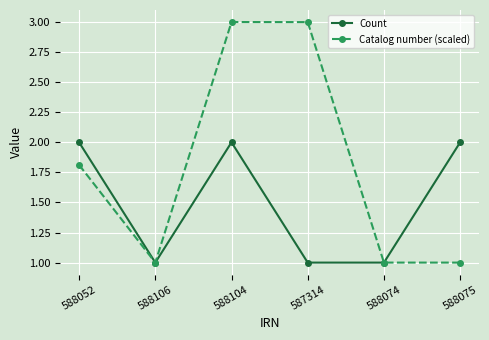

List the series in order of their peak value, lowest first.

Count, Catalog number (scaled)